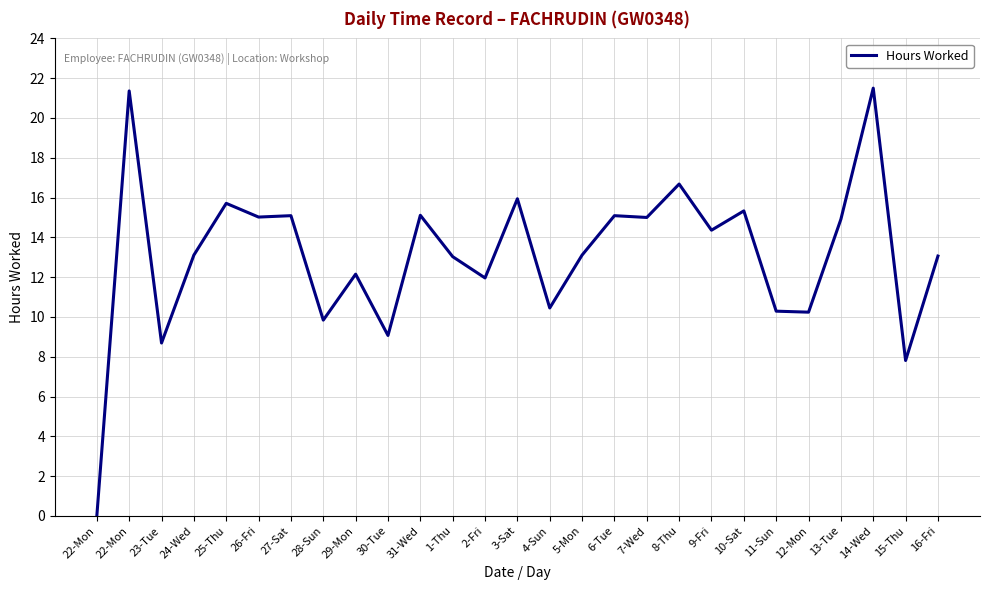

How many lines are shown in the chart?

1